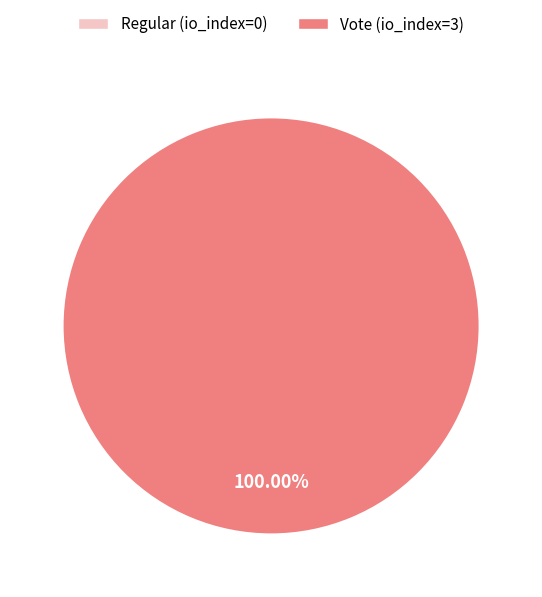

Which category has the smallest portion of the pie?

Regular (io_index=0)